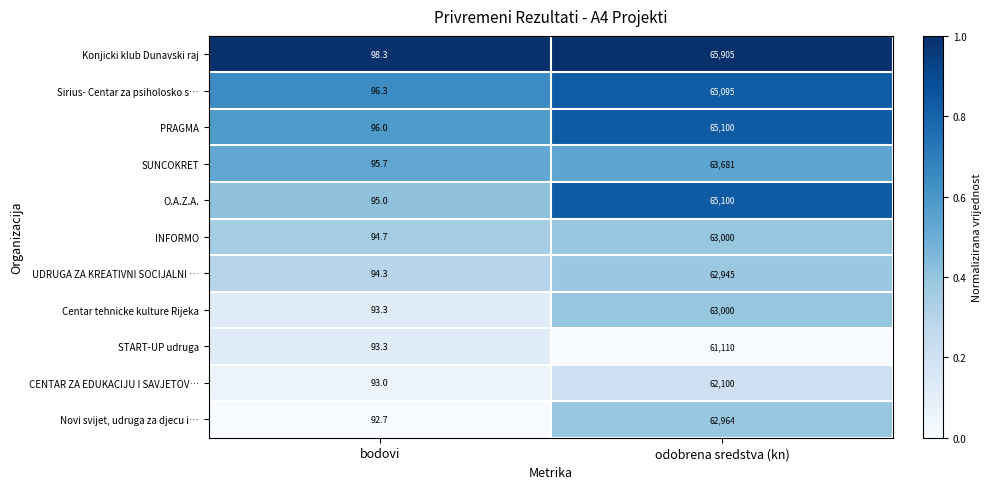

Is the value of CENTAR ZA EDUKACIJU I SAVJETOV… at odobrena sredstva (kn) greater than the value of Centar tehnicke kulture Rijeka at odobrena sredstva (kn)?

No